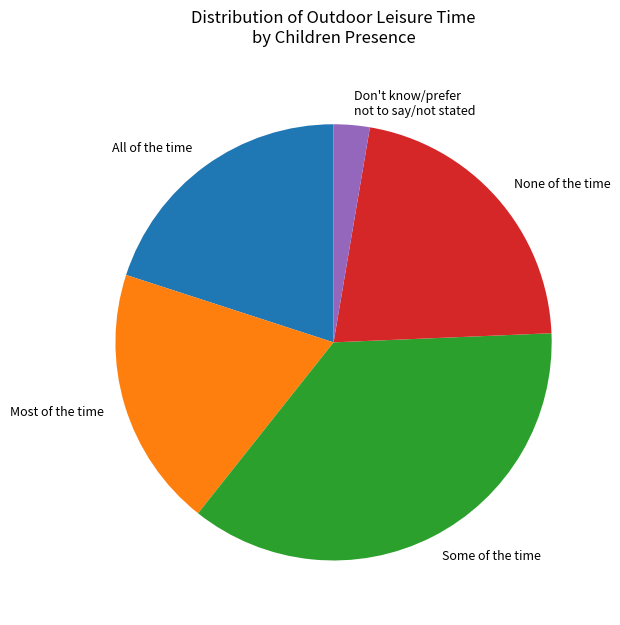

Does any single category account for the majority?

No